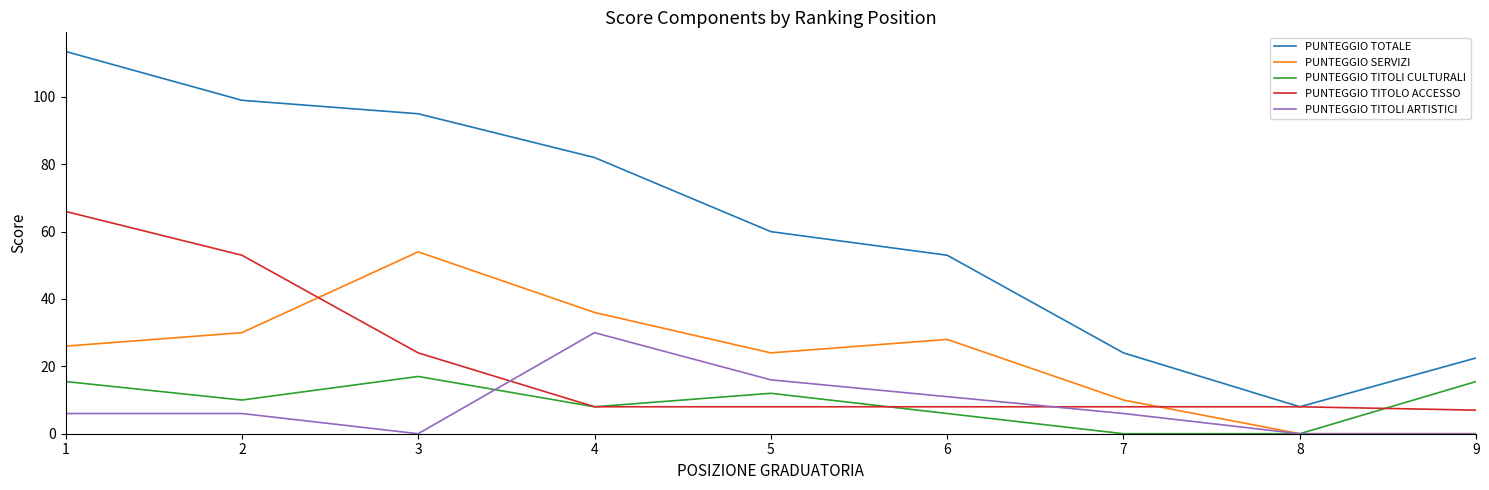

Reading left to right, what are all the values shown in this chart?

PUNTEGGIO TOTALE: 113.5	99.0	95.0	82.0	60.0	53.0	24.0	8.0	22.5
PUNTEGGIO SERVIZI: 26.0	30.0	54.0	36.0	24.0	28.0	10.0	0.0	0.0
PUNTEGGIO TITOLI CULTURALI: 15.5	10.0	17.0	8.0	12.0	6.0	0.0	0.0	15.5
PUNTEGGIO TITOLO ACCESSO: 66.0	53.0	24.0	8.0	8.0	8.0	8.0	8.0	7.0
PUNTEGGIO TITOLI ARTISTICI: 6.0	6.0	0.0	30.0	16.0	11.0	6.0	0.0	0.0